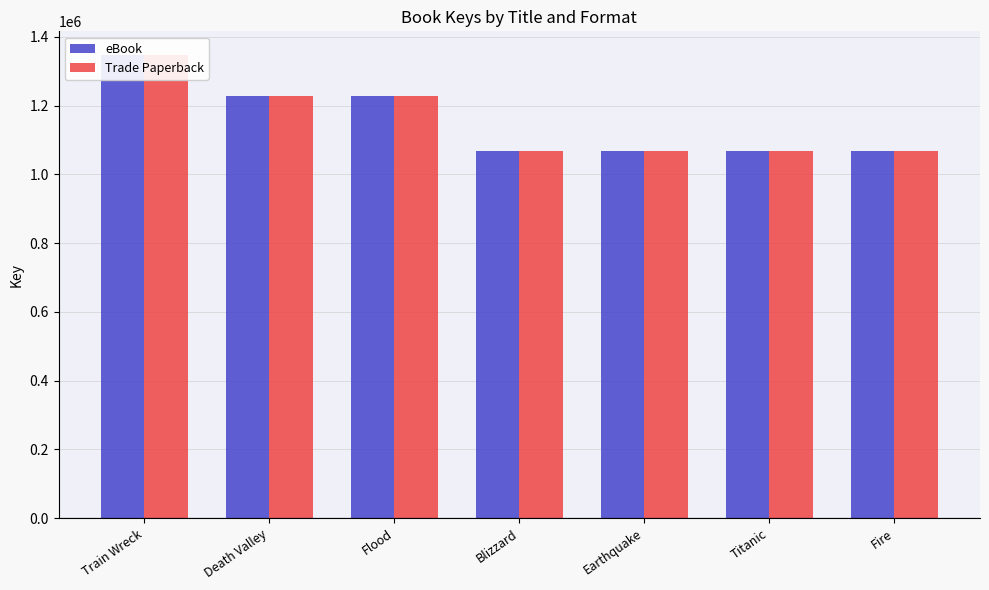

Which has a higher value, Train Wreck or Fire?

Train Wreck